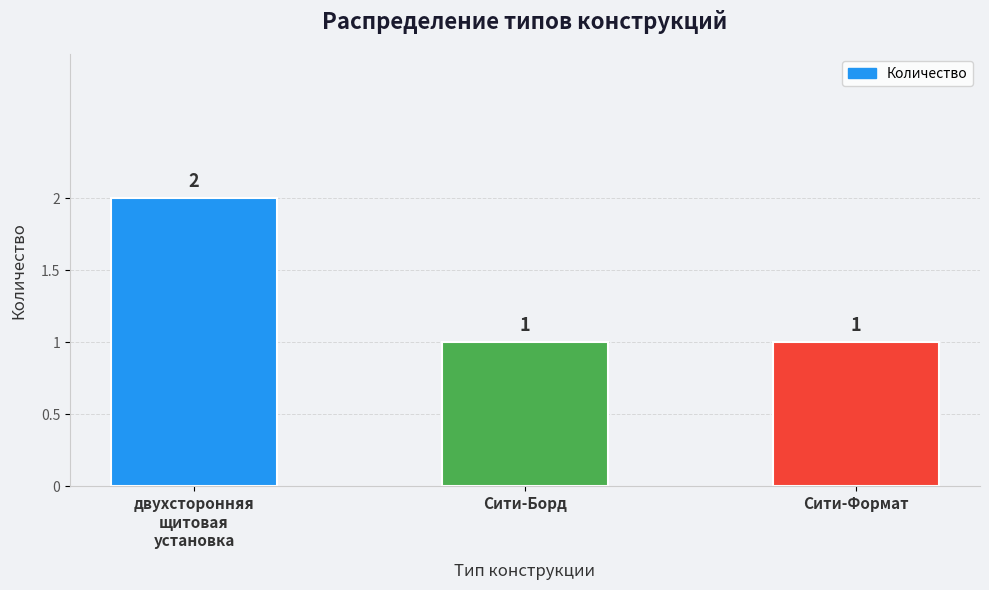

What is the label of the 2nd bar from the right?

Сити-Борд